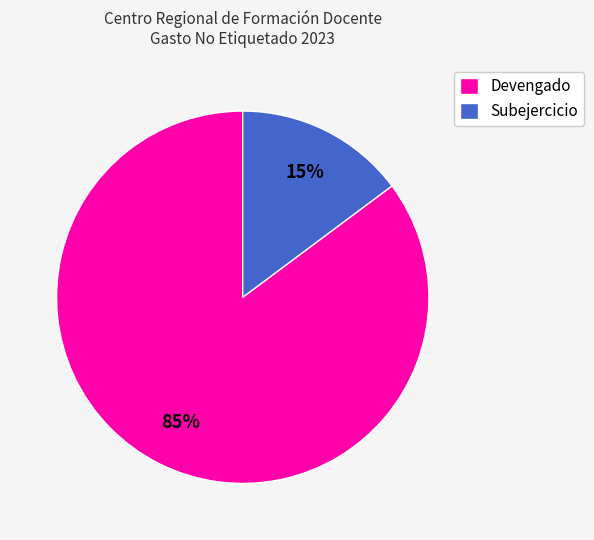

How many slices are in this pie chart?

2